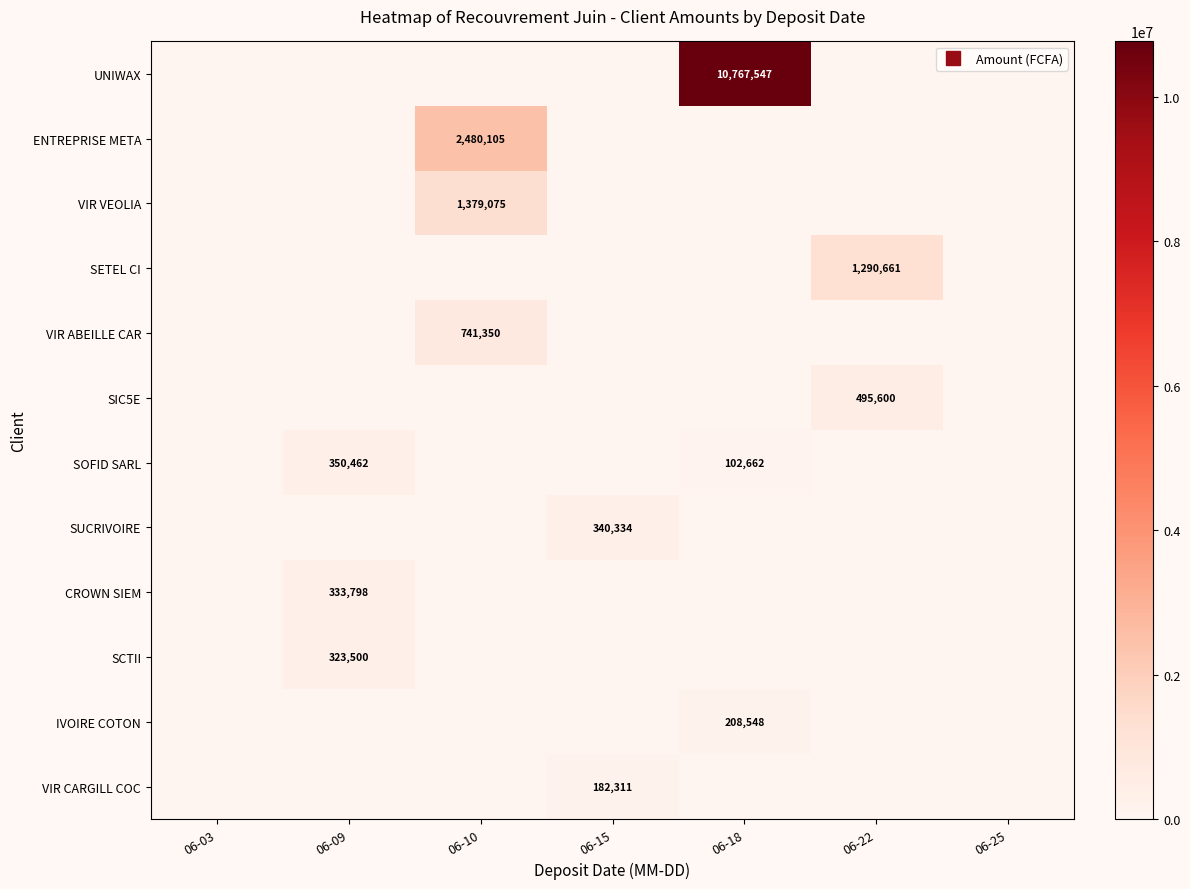

Rank the series by their maximum value, from highest to lowest.

UNIWAX, ENTREPRISE META, VIR VEOLIA, SETEL CI, VIR ABEILLE CAR, SIC5E, SOFID SARL, SUCRIVOIRE, CROWN SIEM, SCTII, IVOIRE COTON, VIR CARGILL COC